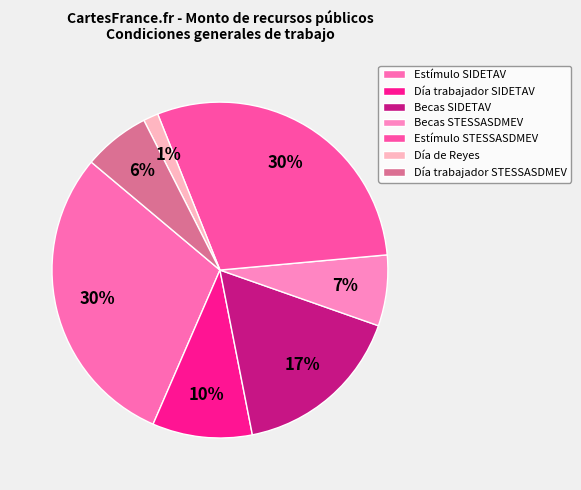

Is there any slice that represents more than half of the pie?

No